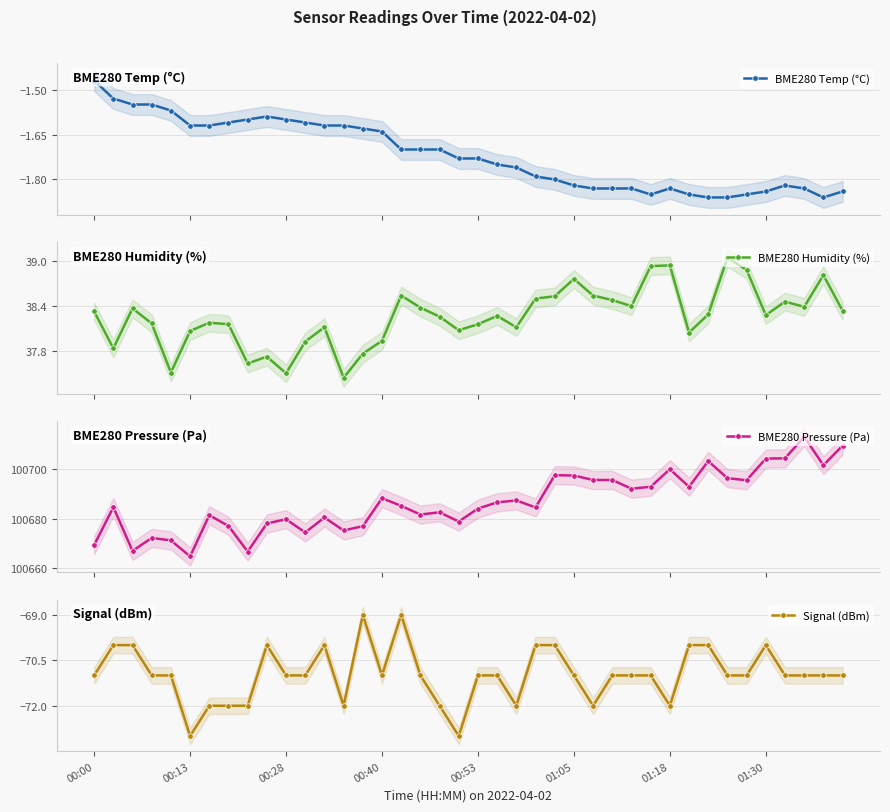

Which has a higher value, 38 or 18?

18